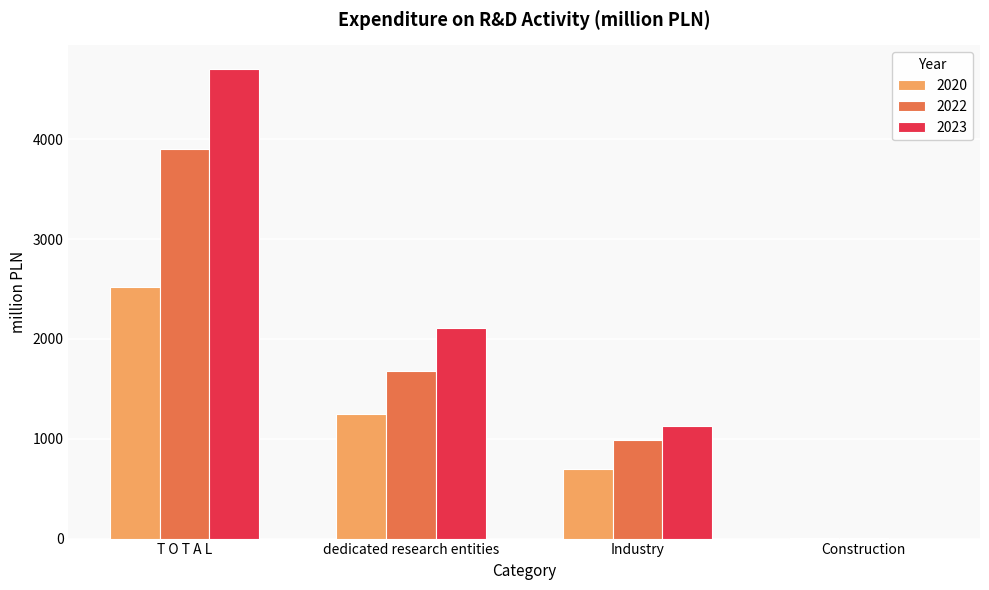

What is the sum of all 2020 values?

4464.6